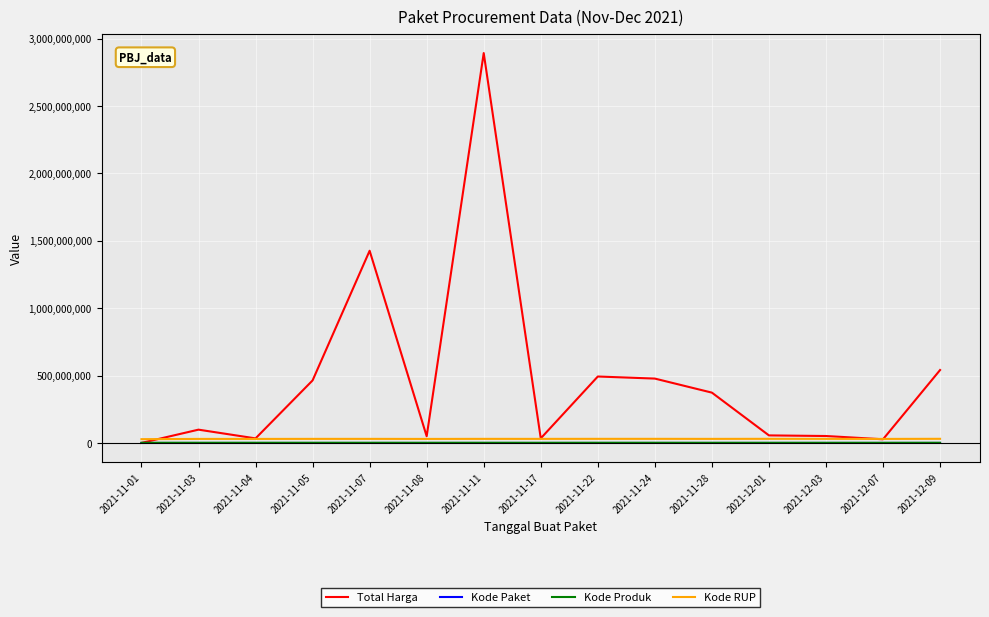

How many lines are shown in the chart?

4